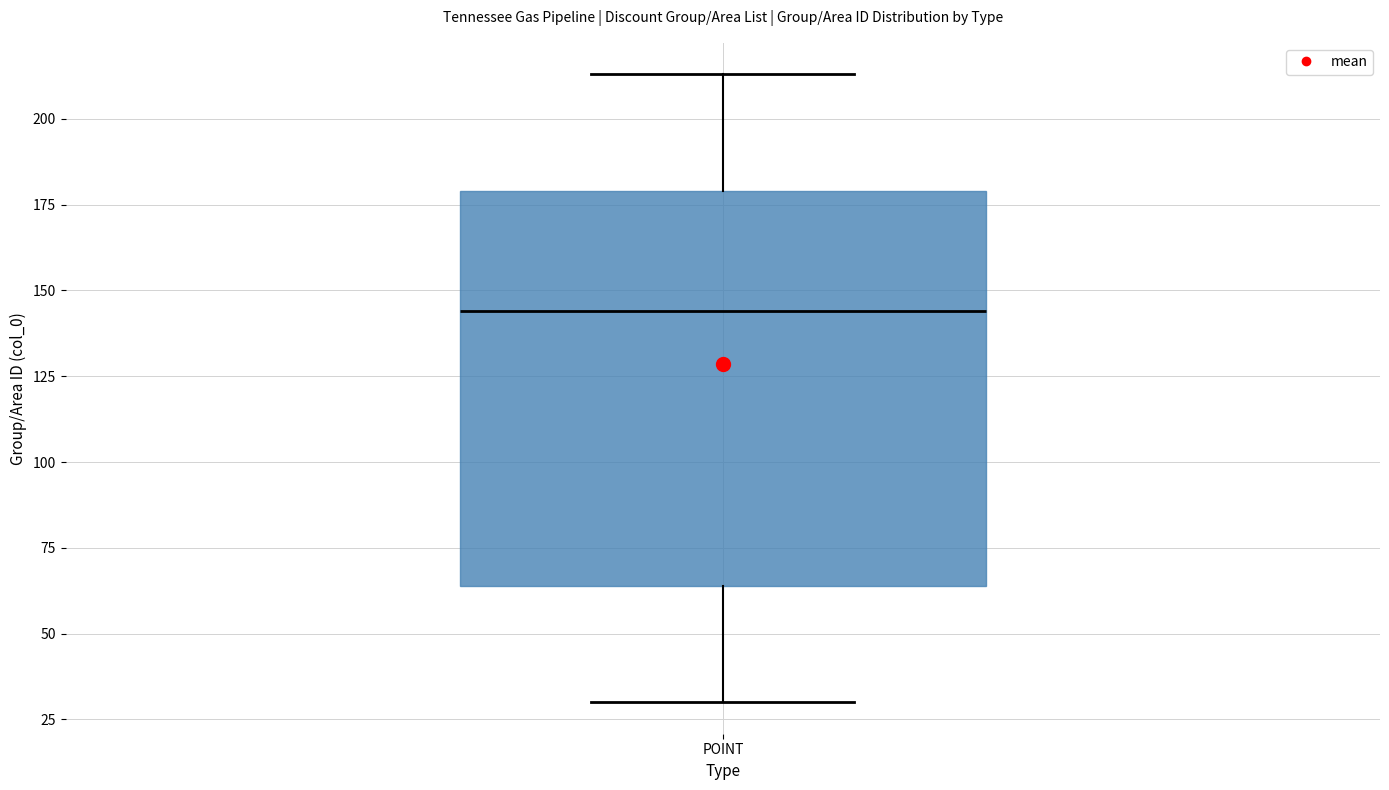

Where is the lower edge of the box for POINT on the y-axis? The values are not printed on the chart, so give them approximately, as read against the axis.

65